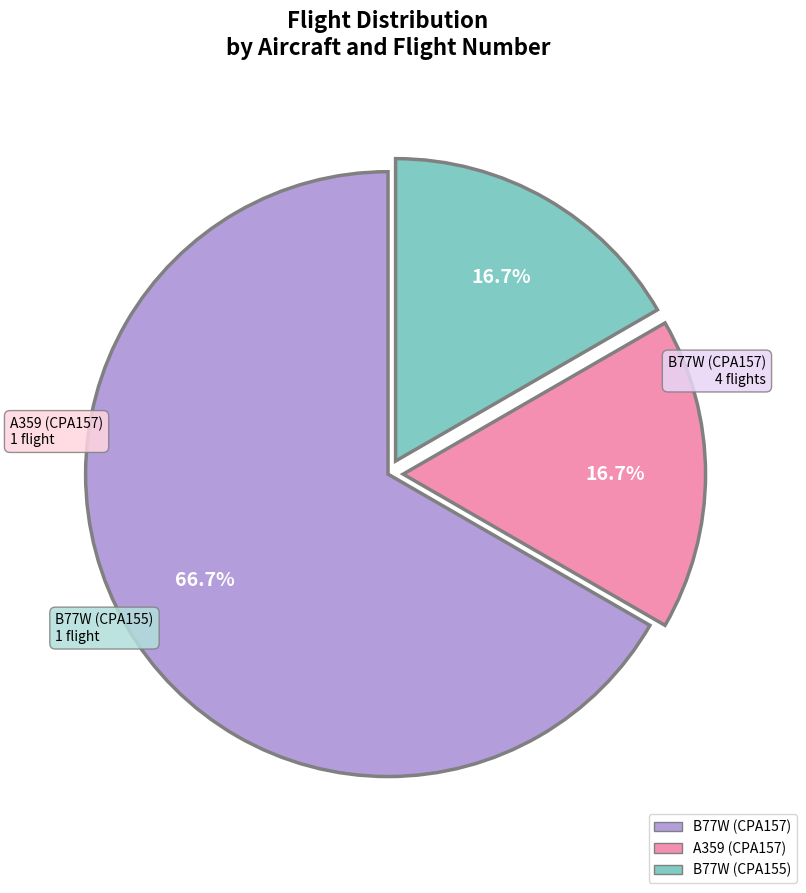

True or false: A359 (CPA157) accounts for 23% of the total.

False